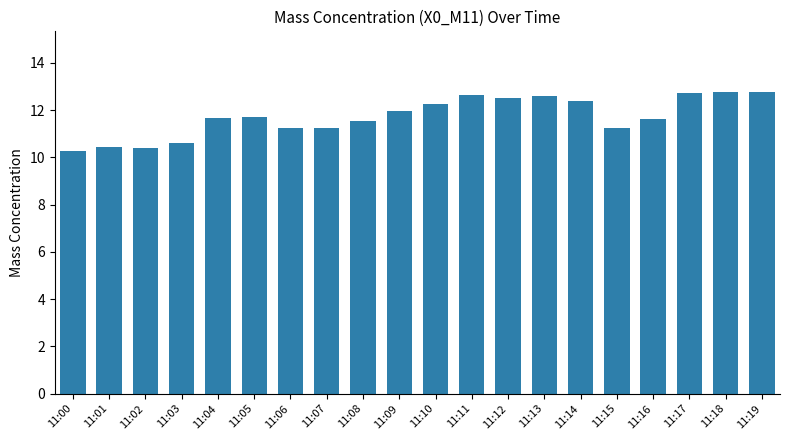

True or false: the data shows 5.4 at 11:02.

False